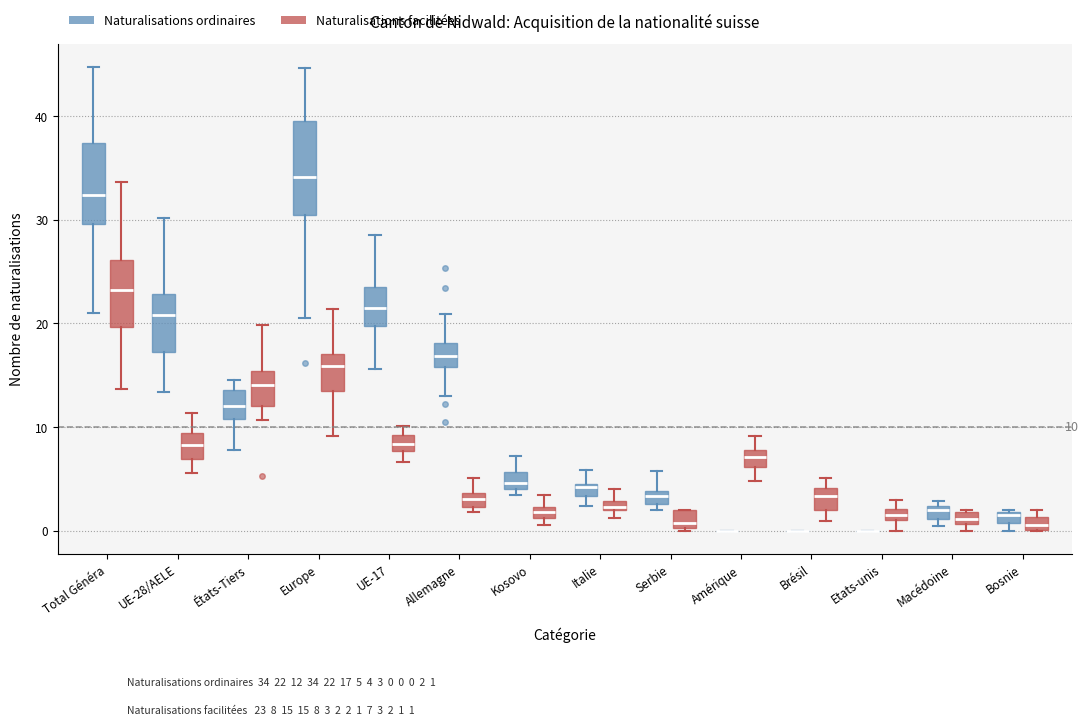

Which box is the tallest, from its lower edge to its upper edge?

Europe (Naturalisations ordinaires)